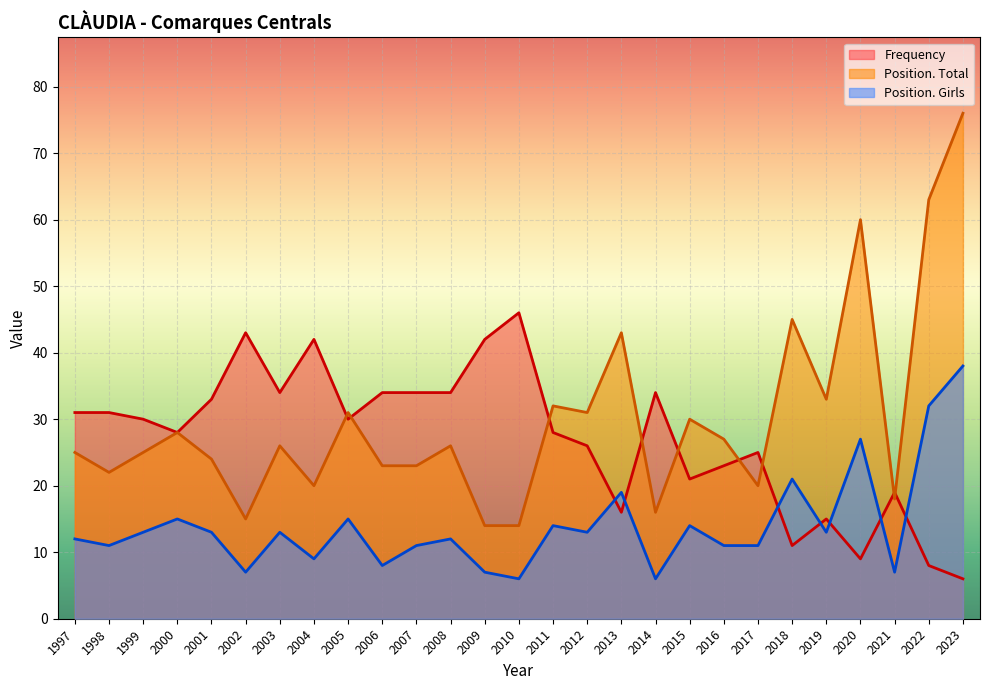

True or false: Position. Girls has a value of 12 at 2008.

True